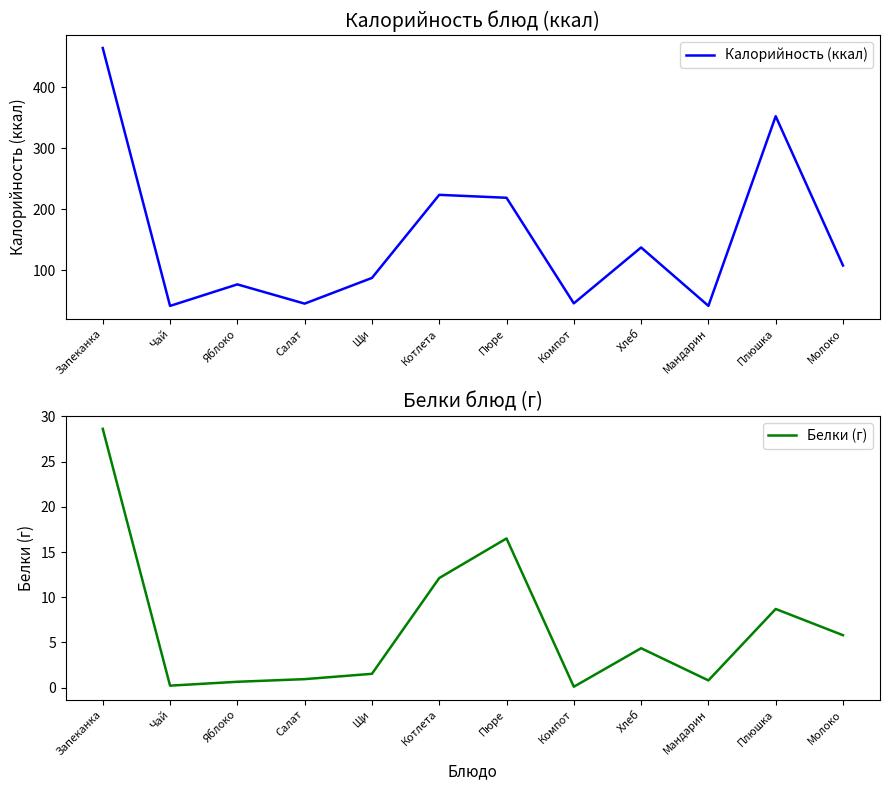

Reading right to left, transcribe all the data shown in this chart.

Калорийность (ккал): 108.0	352.6	41.9	137.6	46.0	219.0	223.8	87.6	45.5	77.1	41.8	464.4
Белки (г): 5.8	8.7	0.8	4.4	0.1	16.5	12.1	1.5	0.9	0.7	0.2	28.6